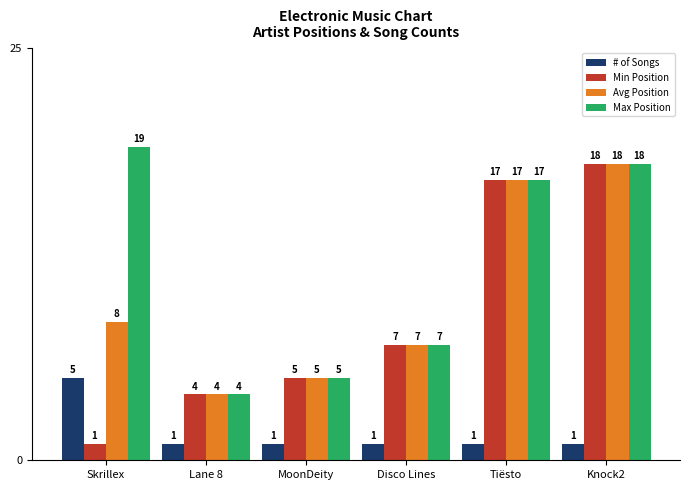

How many bars are there in total?

24